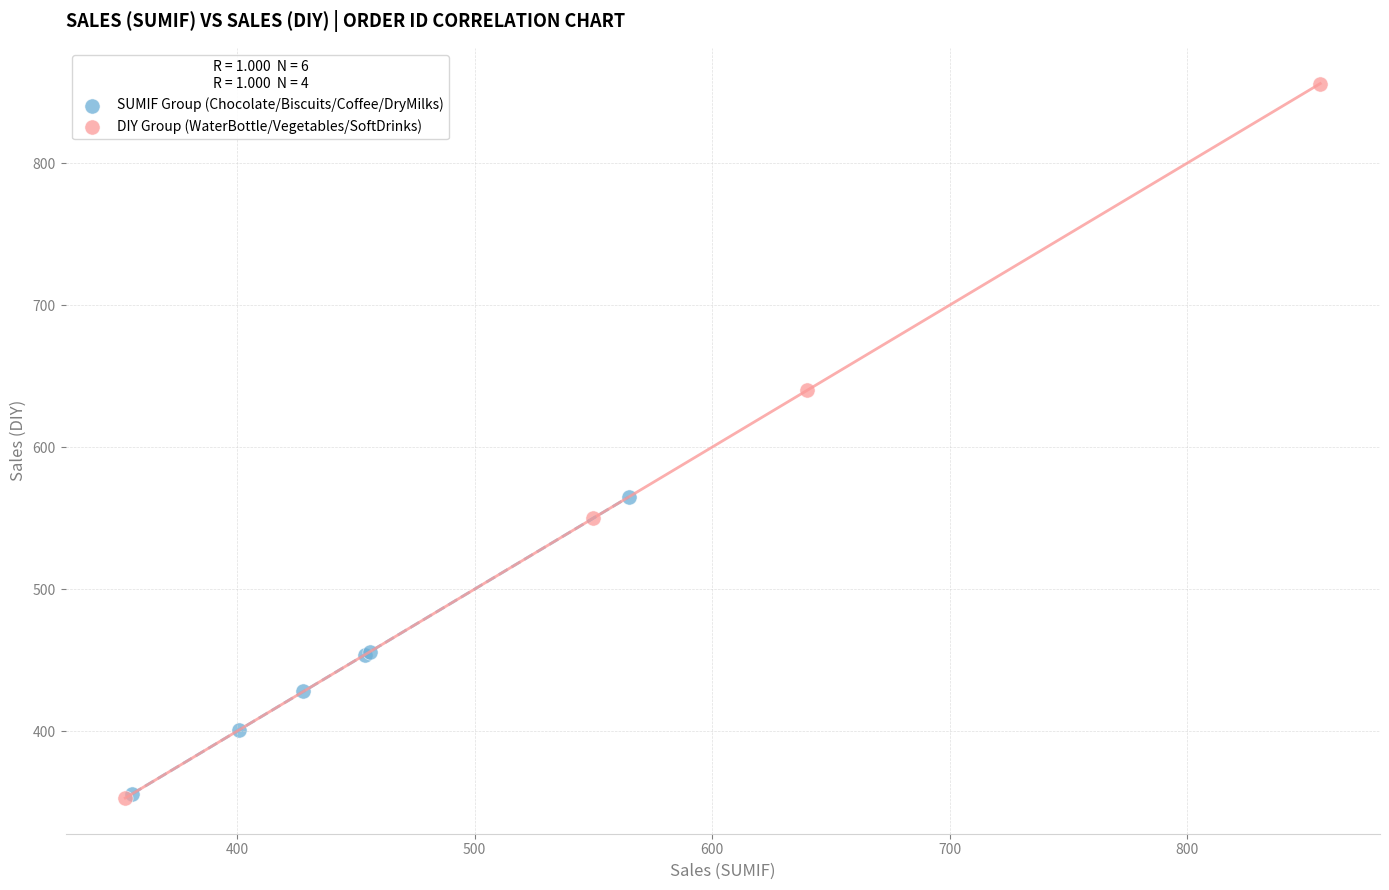

Which series has the widest spread of Y values?

DIY Group (WaterBottle/Vegetables/SoftDrinks)